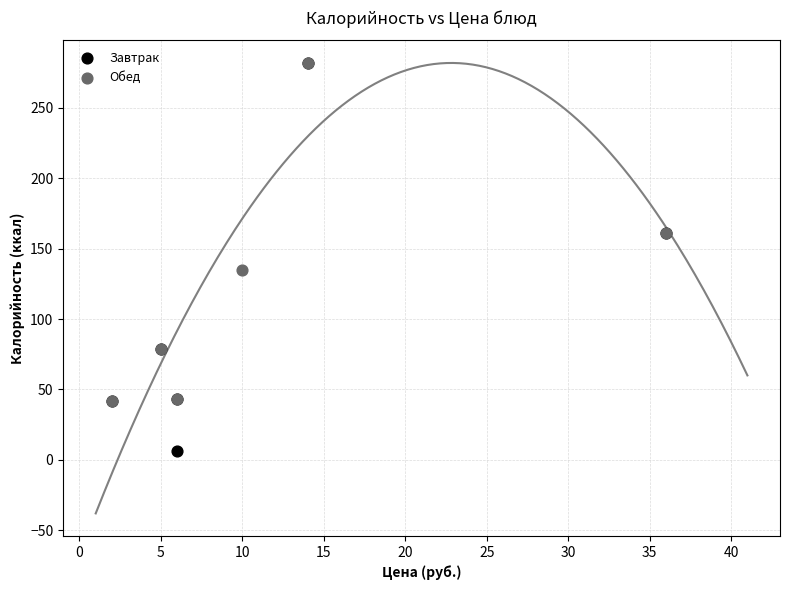

Which series has the largest Y range (max minus min)?

Завтрак